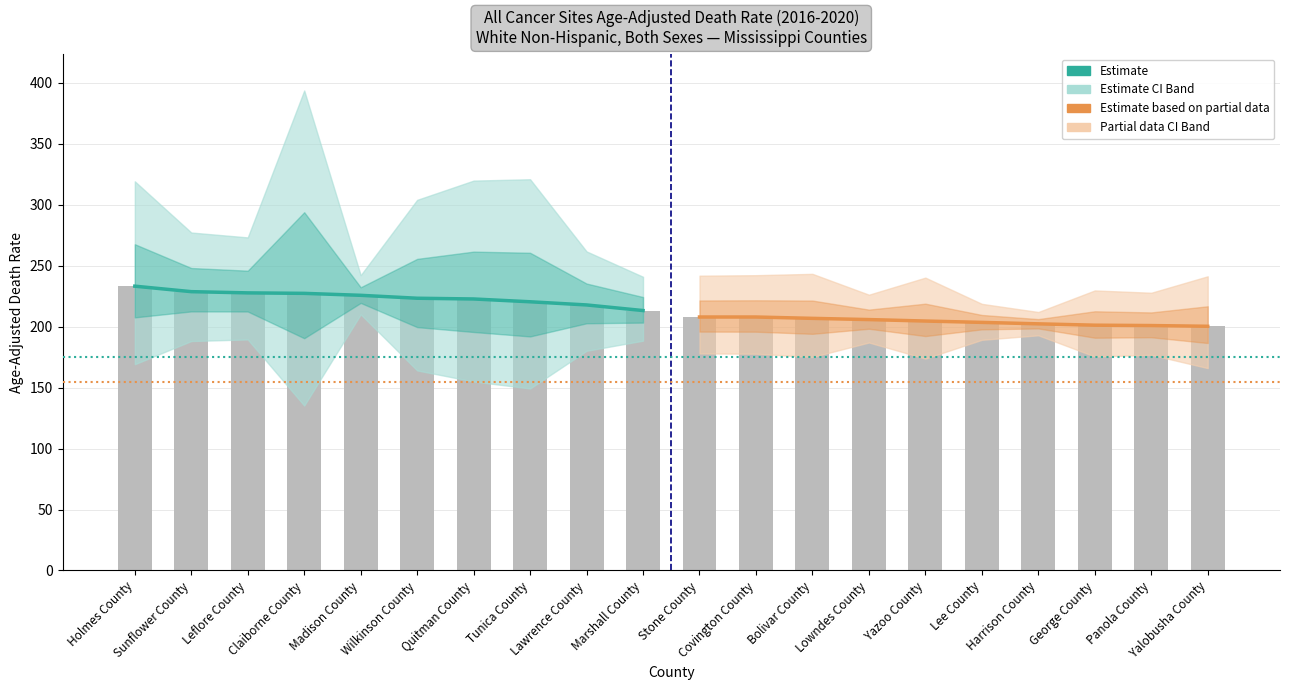

What is the total value across all series at Bolivar County?

625.2